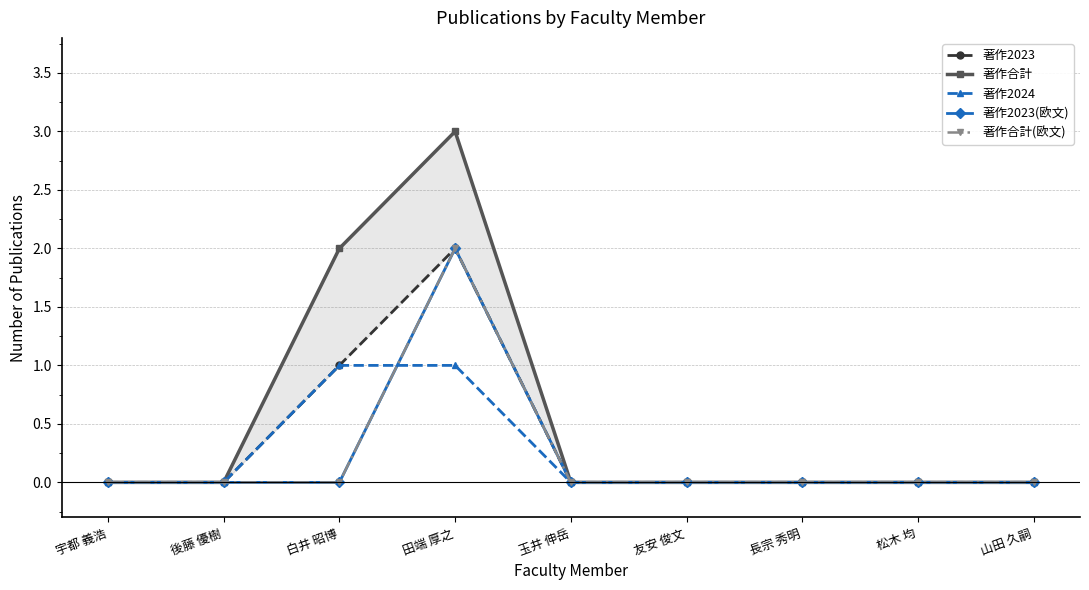

What is the difference between the maximum and minimum values in the 著作2023(欧文) series?

2